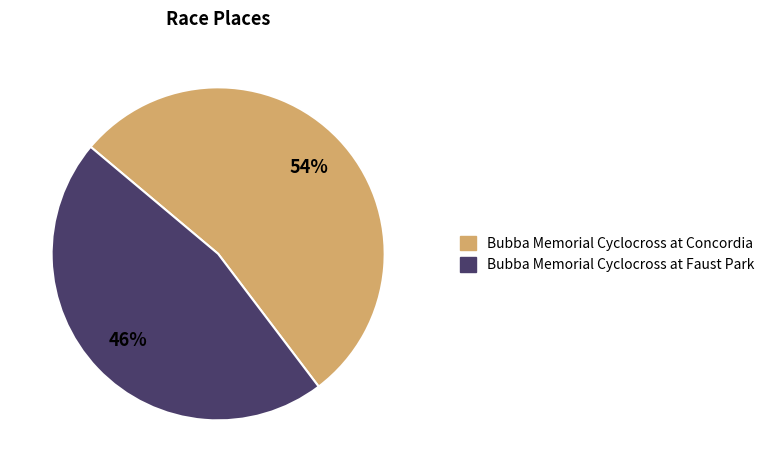

Between Bubba Memorial Cyclocross at Concordia and Bubba Memorial Cyclocross at Faust Park, which is larger?

Bubba Memorial Cyclocross at Concordia